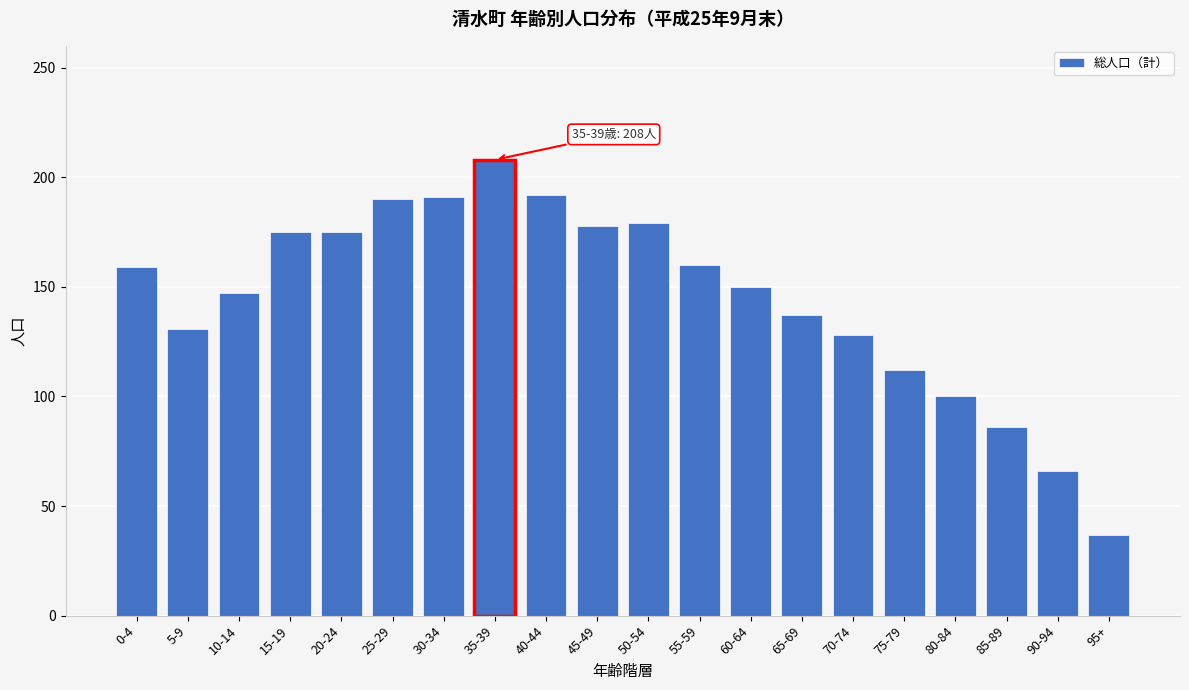

Is it true that the value at 55-59 is 160?

True